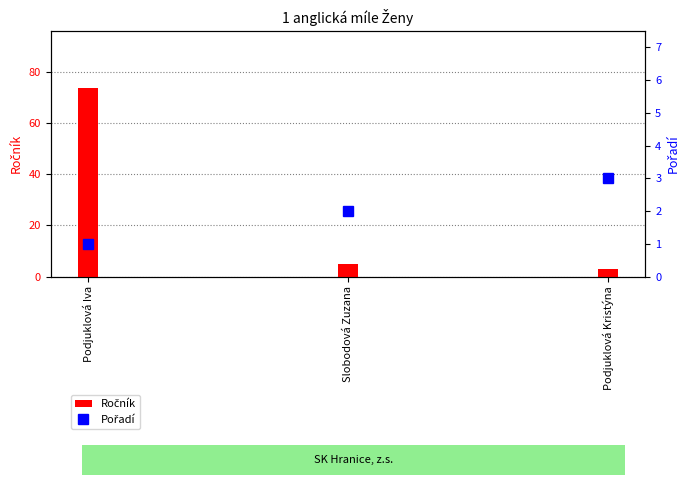

What is the label of the 3rd bar from the right?

Podjuklová Iva